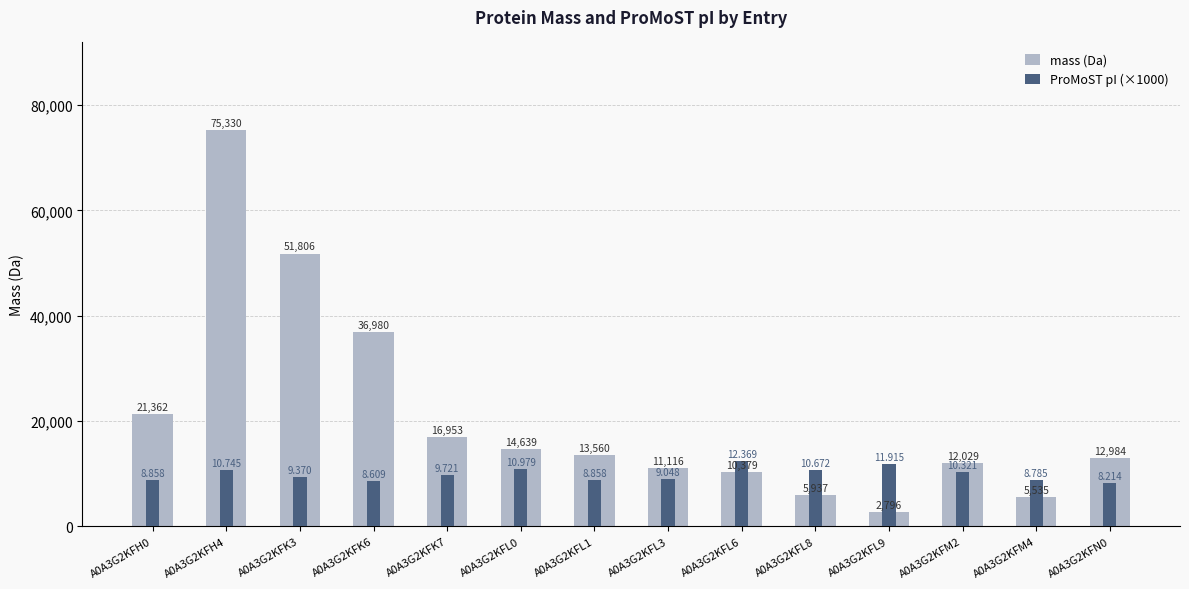

At A0A3G2KFK7, list the series in order from largest to smallest.

mass (Da), ProMoST pI (×1000)